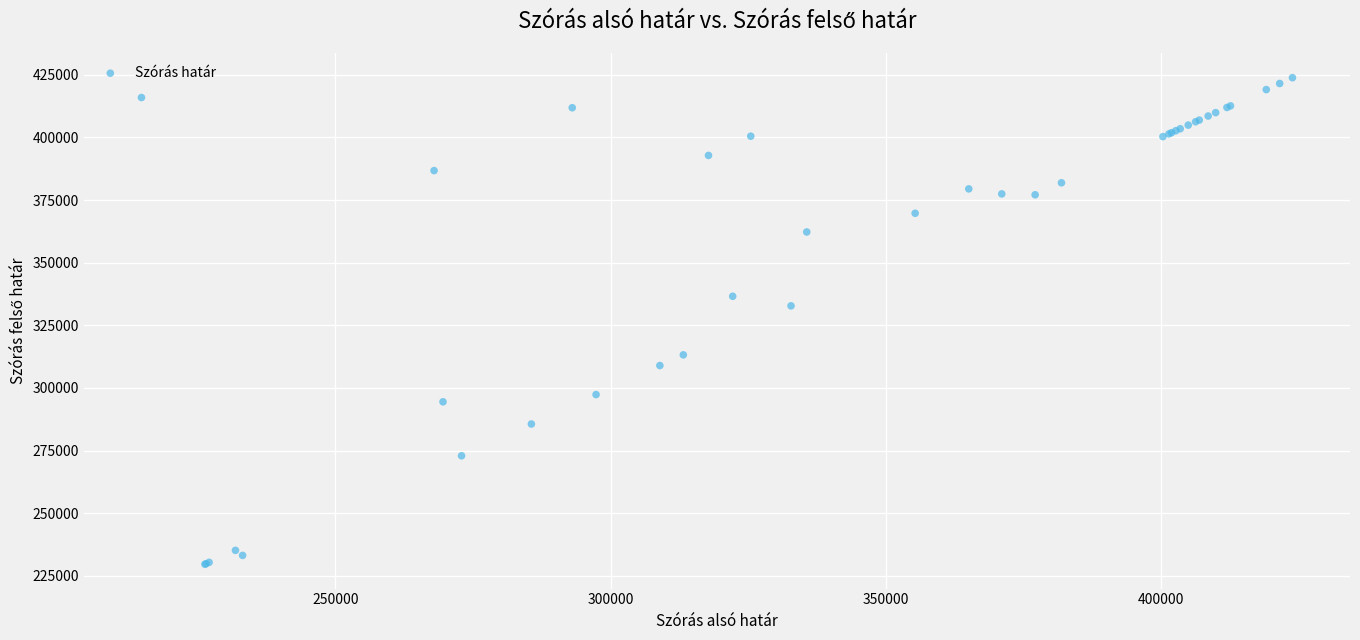

What Y value in the scatter plot is closest to 326729?

332761